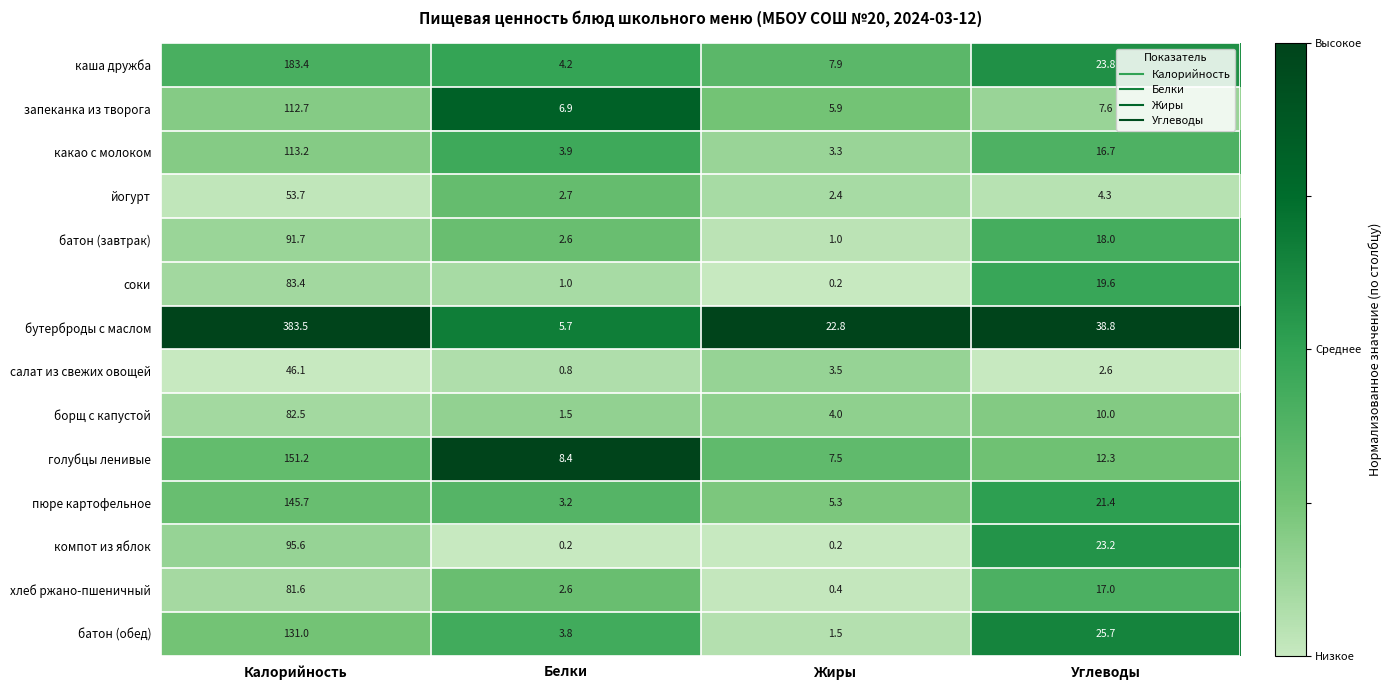

What is the spread (max minus min) of values at Жиры?

22.6